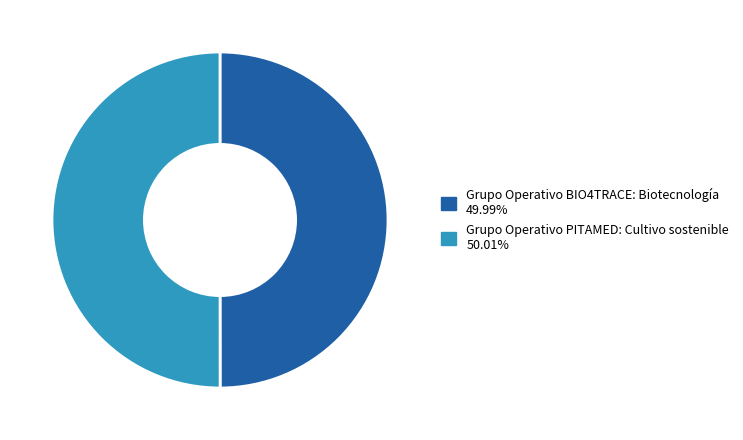

Do Grupo Operativo BIO4TRACE: Biotecnología and Grupo Operativo PITAMED: Cultivo sostenible together represent more than half of the pie?

Yes